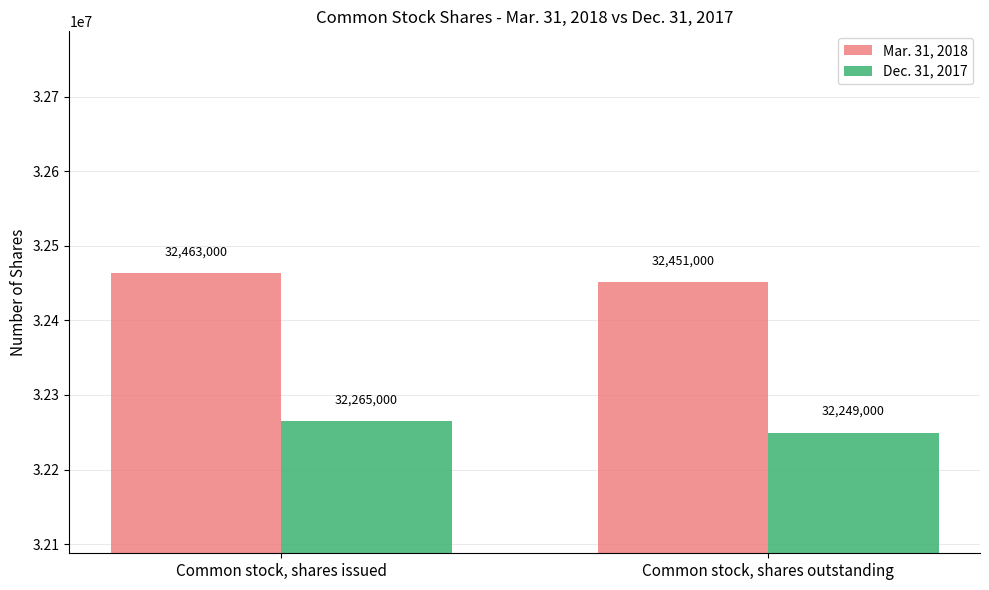

The value of Mar. 31, 2018 at Common stock, shares outstanding is 51655333. True or false?

False